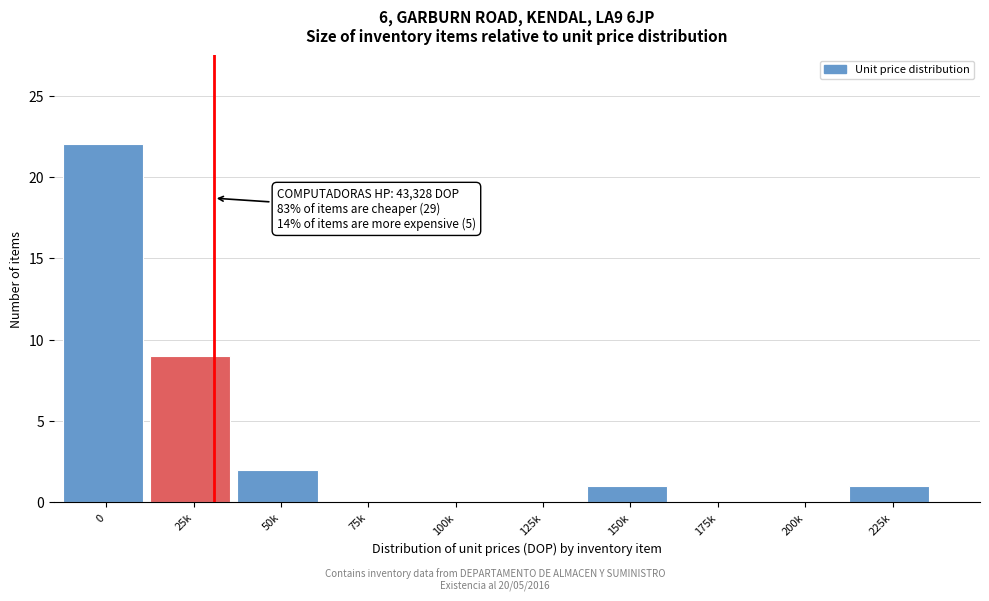

Reading left to right, extract all data points from this chart.

0=22	25k=9	50k=2	75k=0	100k=0	125k=0	150k=1	175k=0	200k=0	225k=1